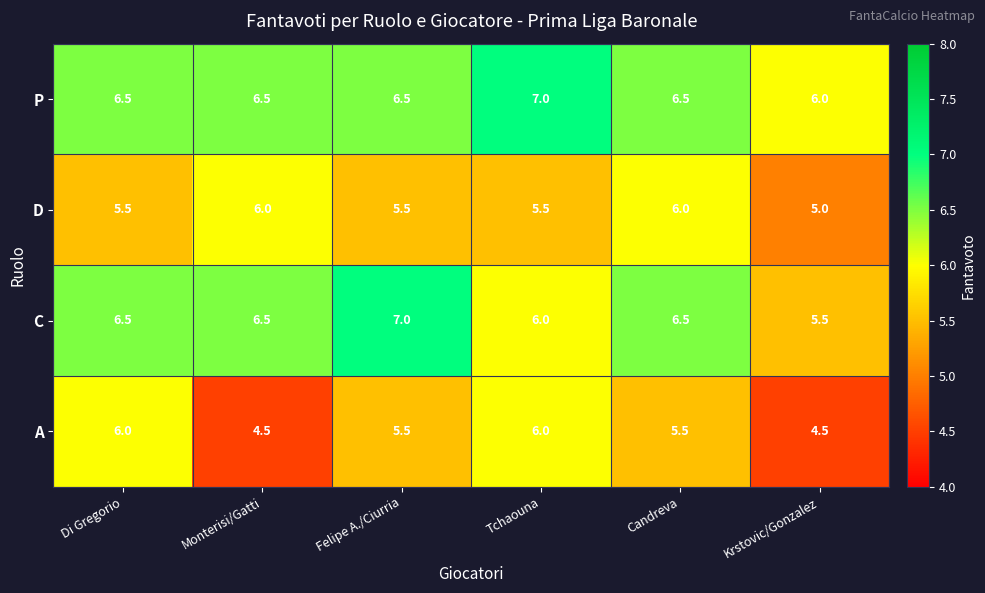

What is the difference between the highest and lowest values at Monterisi/Gatti?

2.0